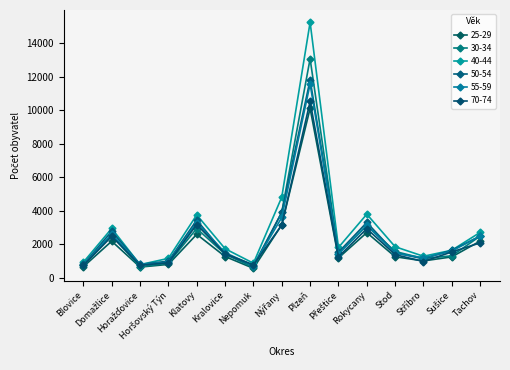

How many interior local peaks does the 55-59 series have?

4